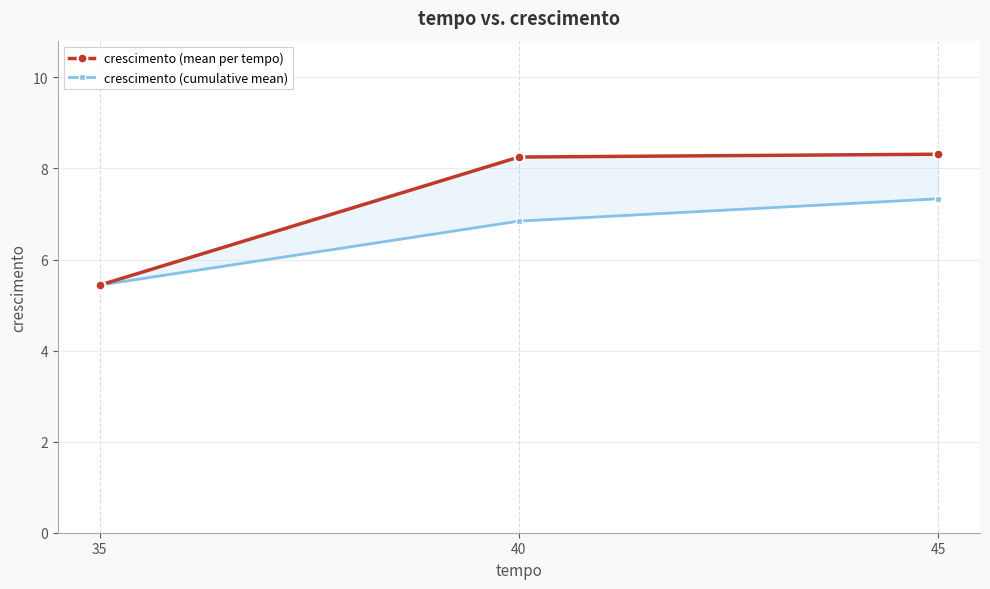

Reading left to right, what are all the values shown in this chart?

crescimento (mean per tempo): 5.4	8.2	8.3
crescimento (cumulative mean): 5.4	6.8	7.3